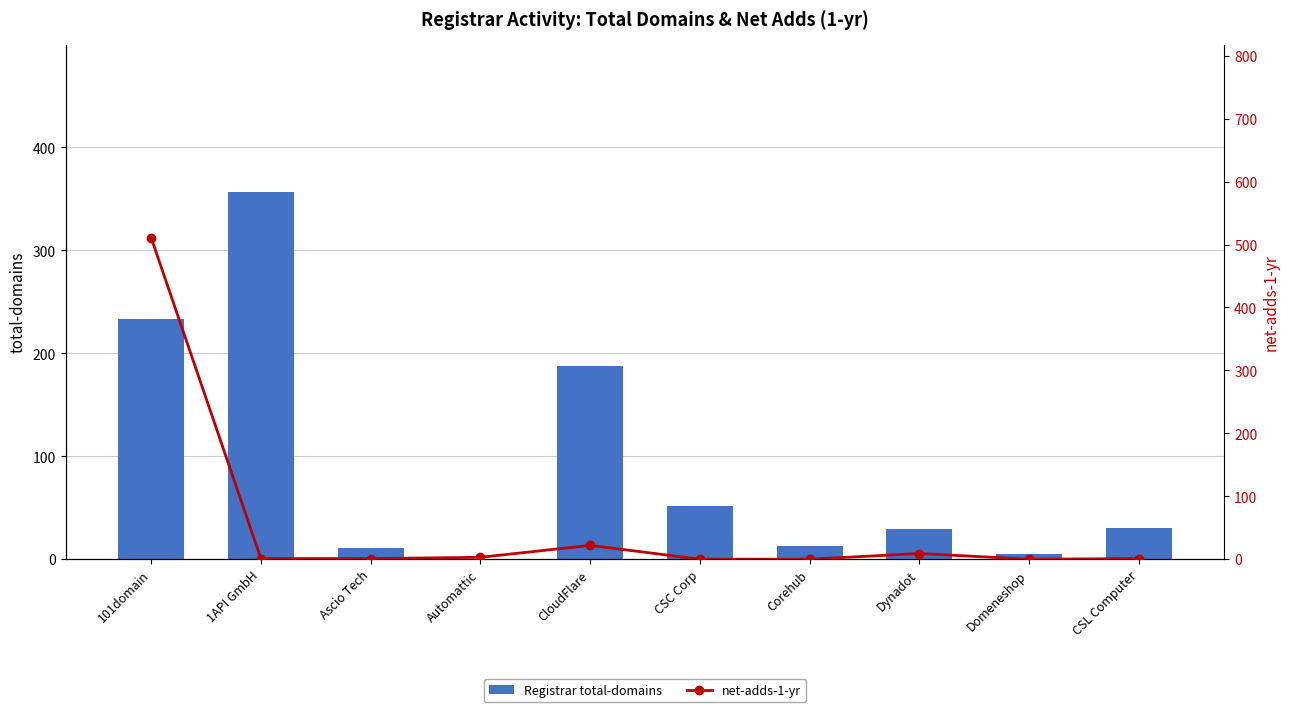

What position from the right is CloudFlare?

6